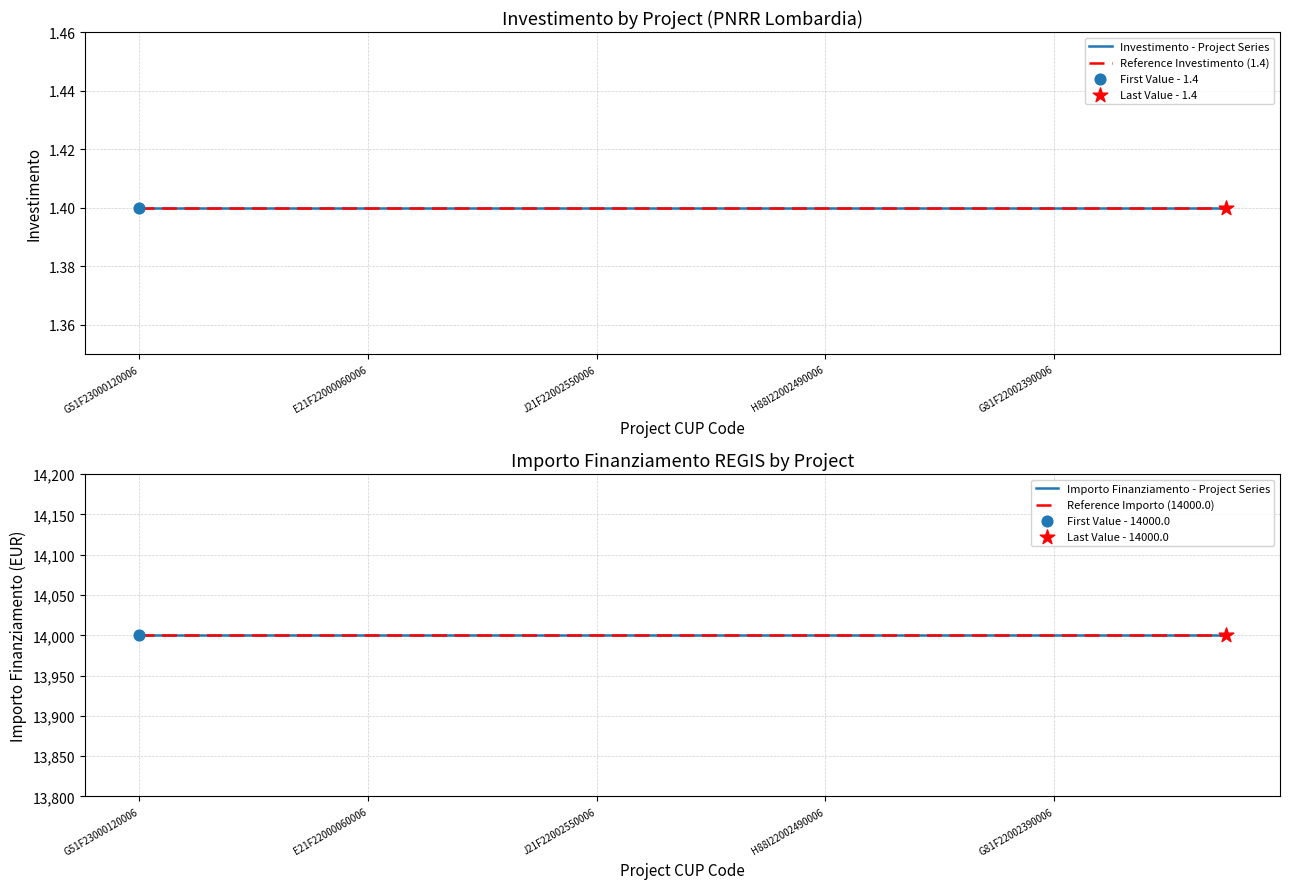

At which category is the sum across all series the highest?

G51F23000120006